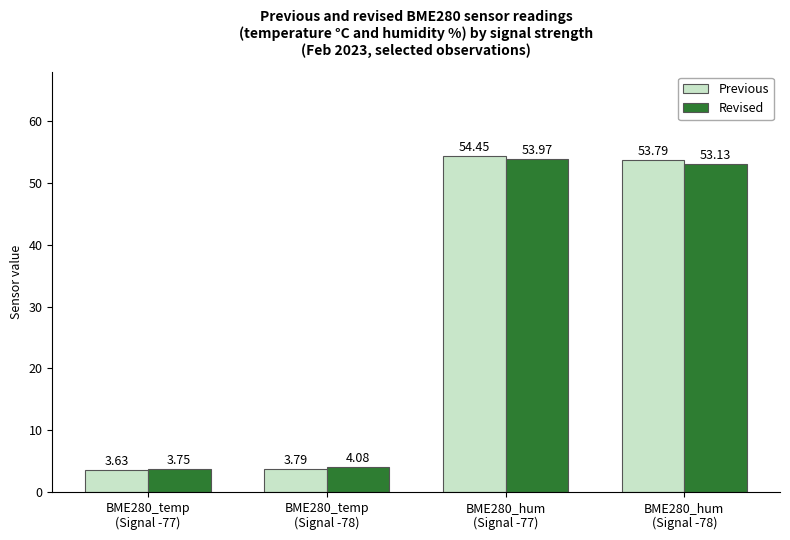

Is it true that Revised equals 6.5 at BME280_temp
(Signal -77)?

False